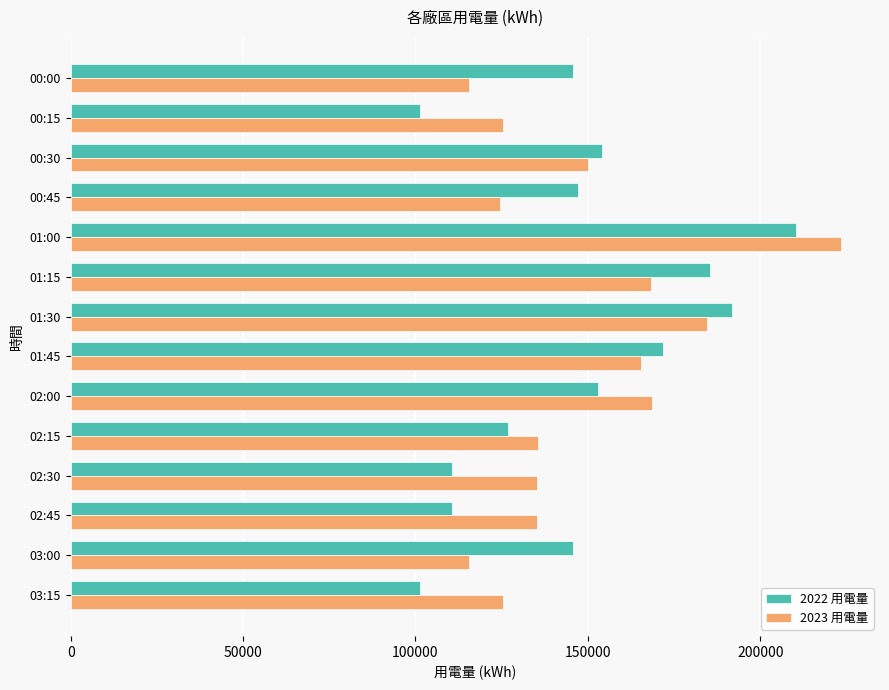

How many distinct data groups are displayed?

2